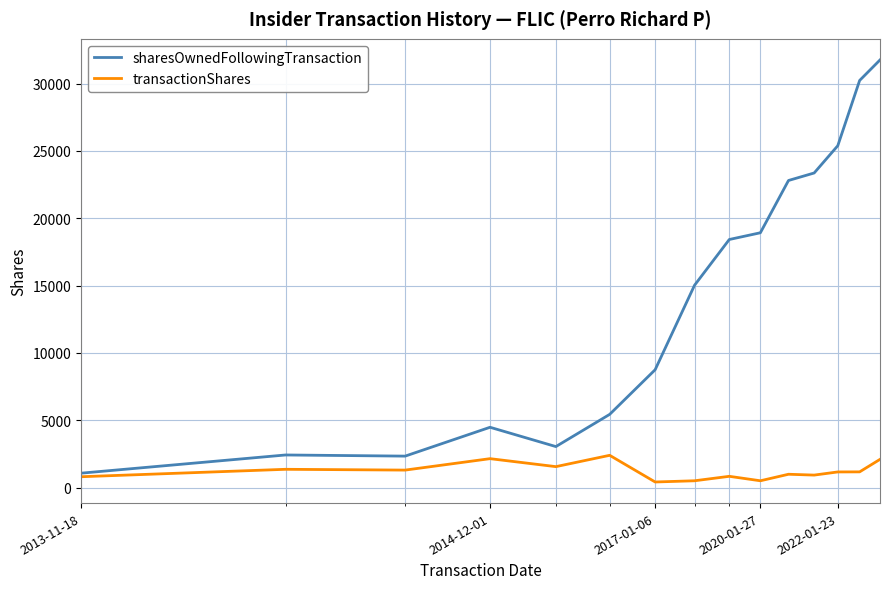

Which series has the largest total across all categories?

sharesOwnedFollowingTransaction